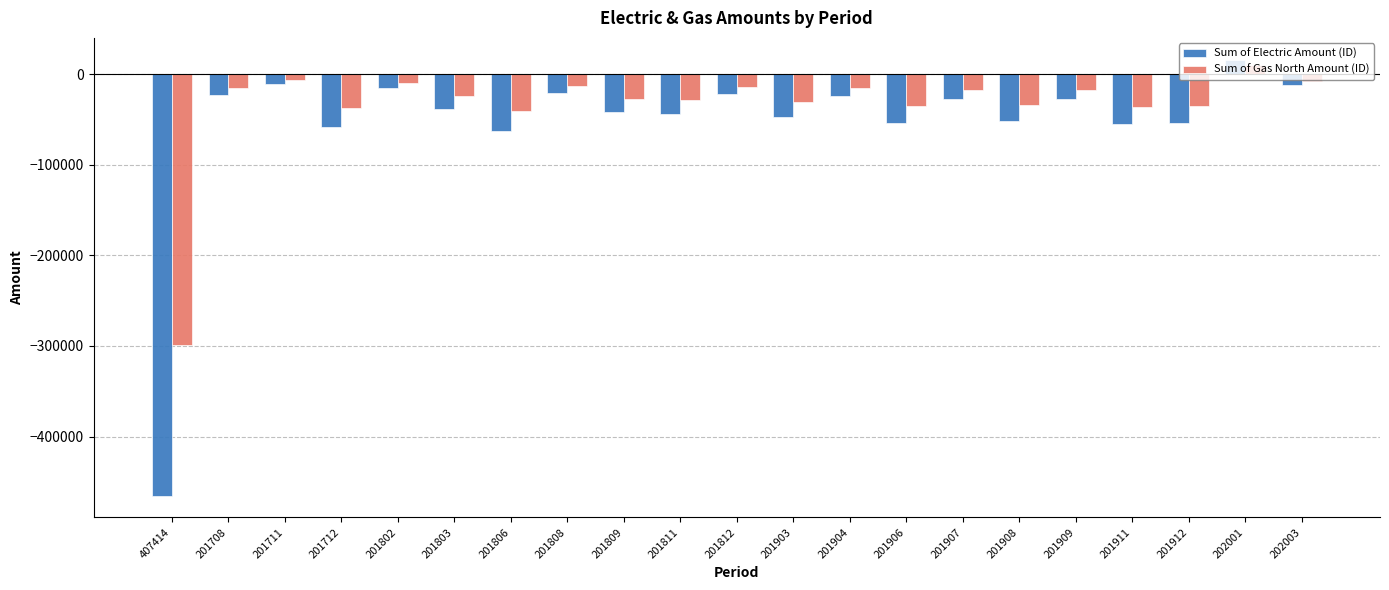

Read the Sum of Gas North Amount (ID) value at 202001.

10388.0